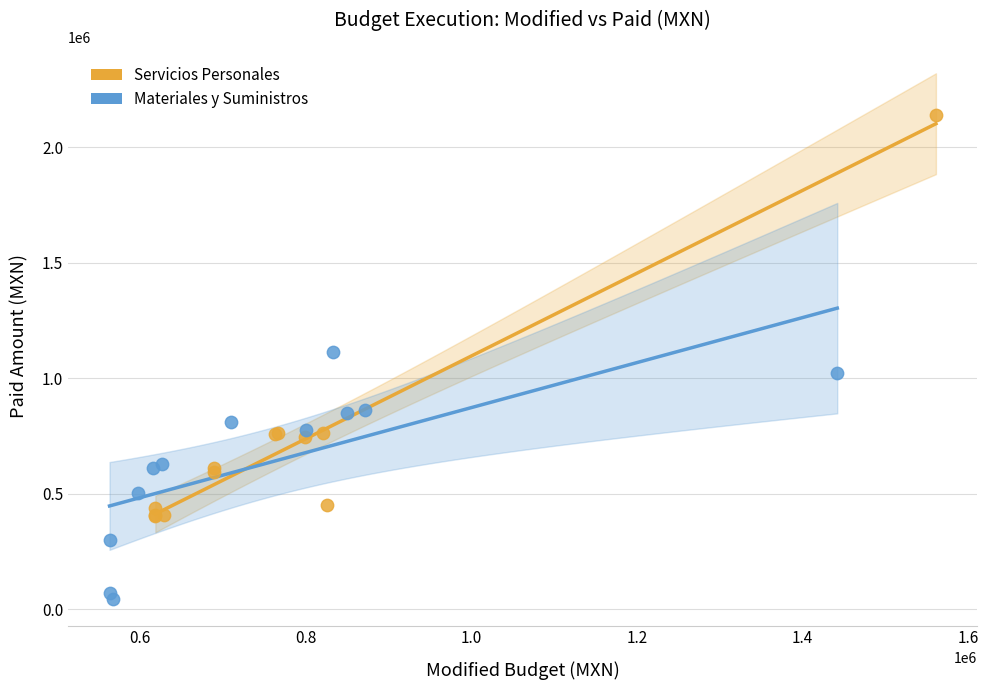

Which series has the widest spread of Y values?

Servicios Personales